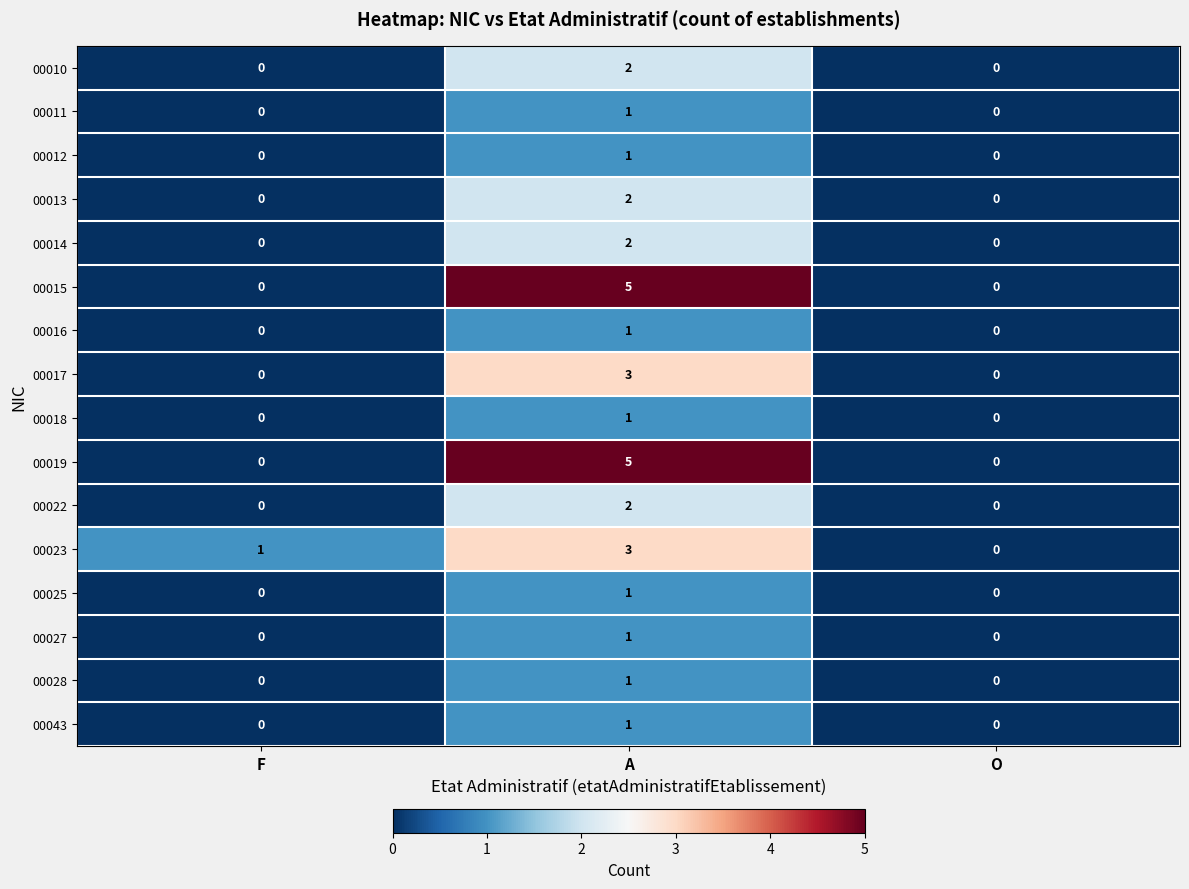

At which category does the chart reach its peak across all series?

A